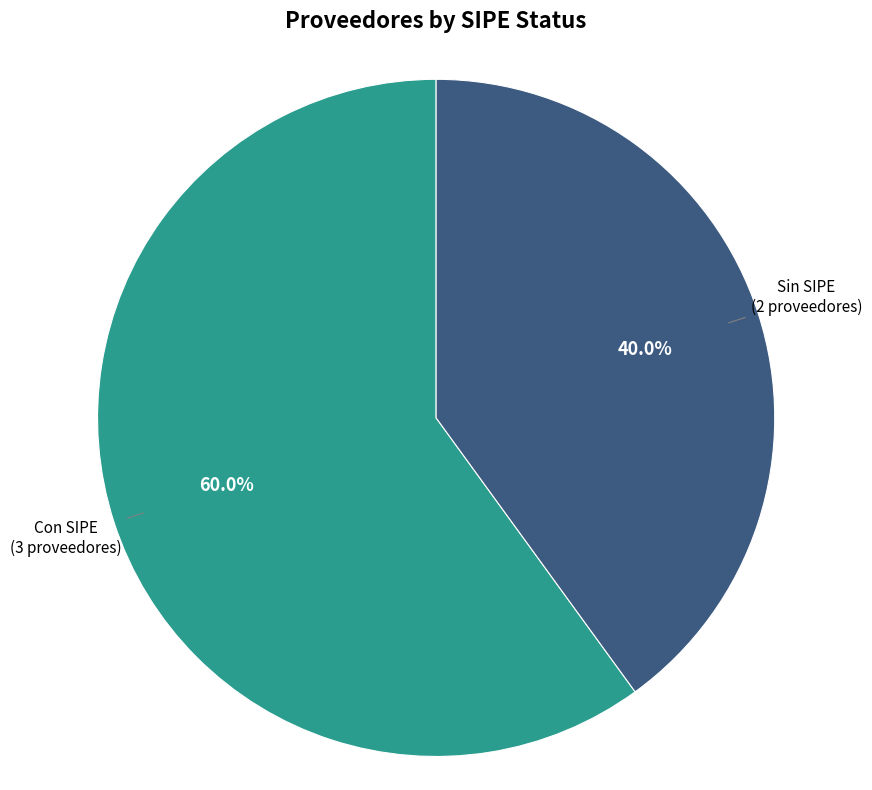

Does any single category account for the majority?

Yes